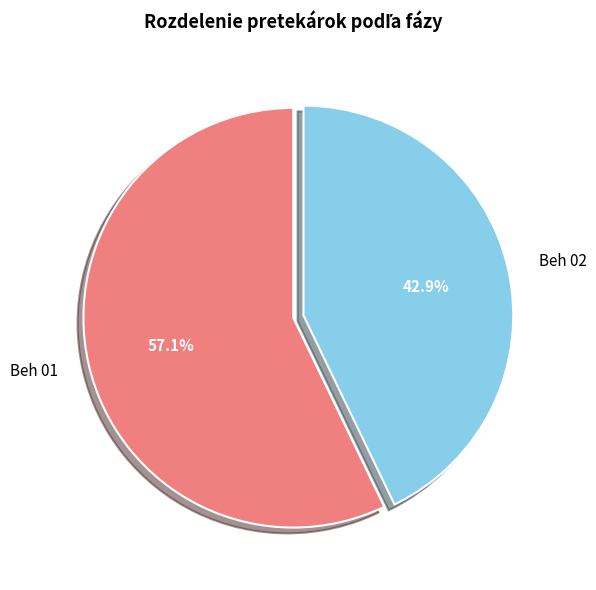

How many segments does this pie chart have?

2